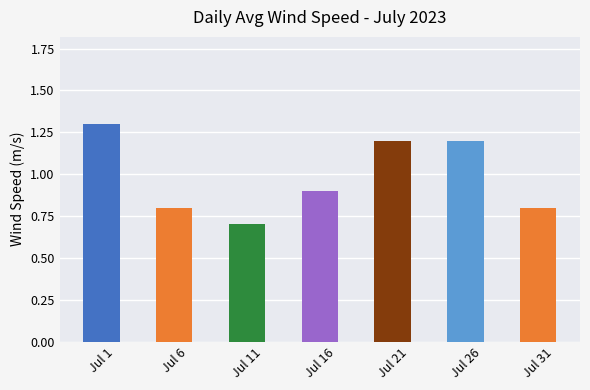

Are the bars horizontal?

No